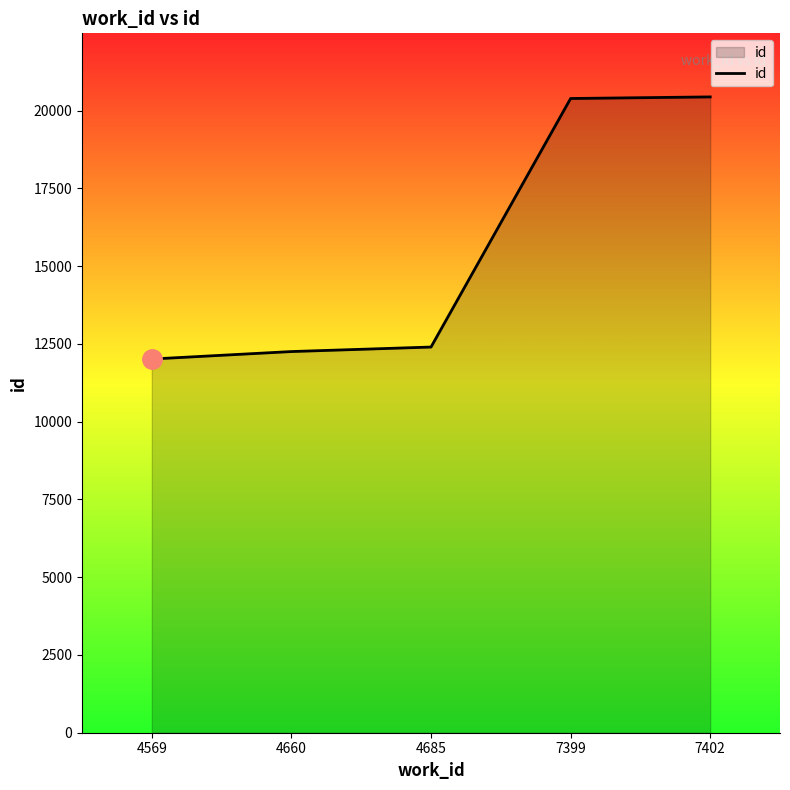

What is the ratio of the value at 4685 to the value at 7399?

0.6